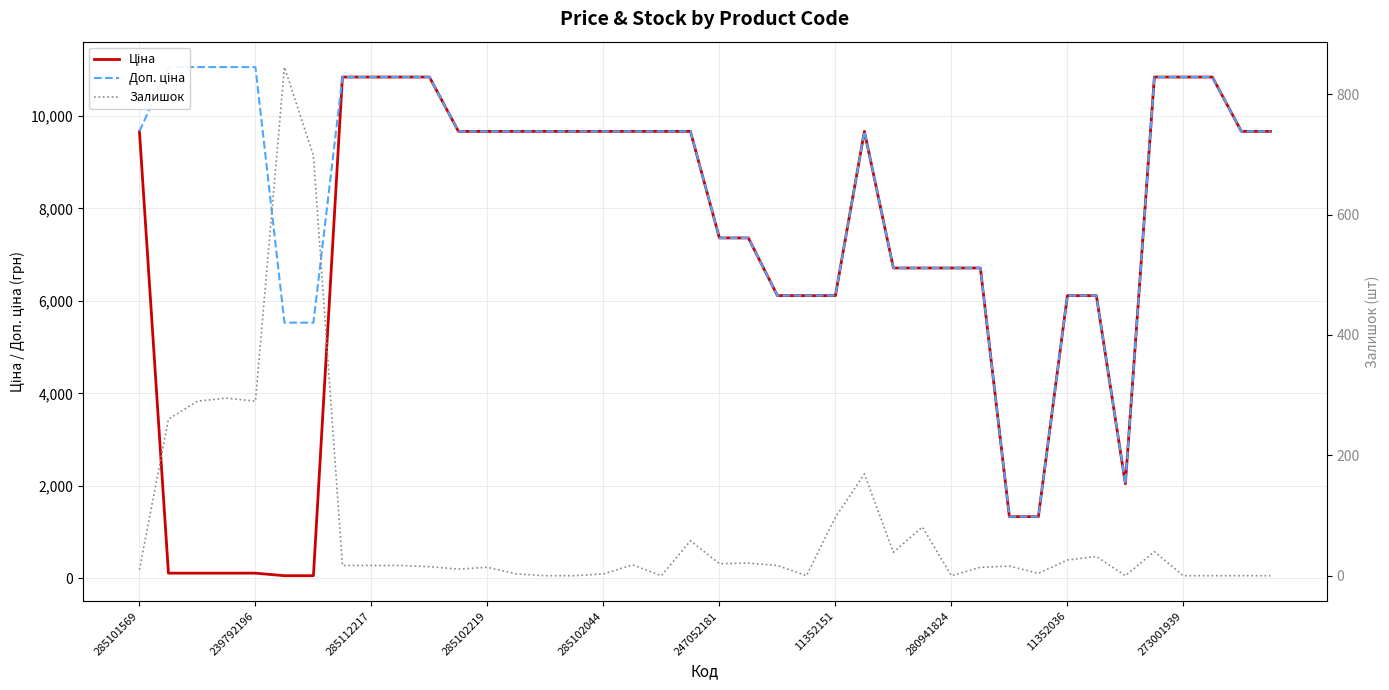

True or false: Ціна and Доп. ціна intersect in this chart.

False